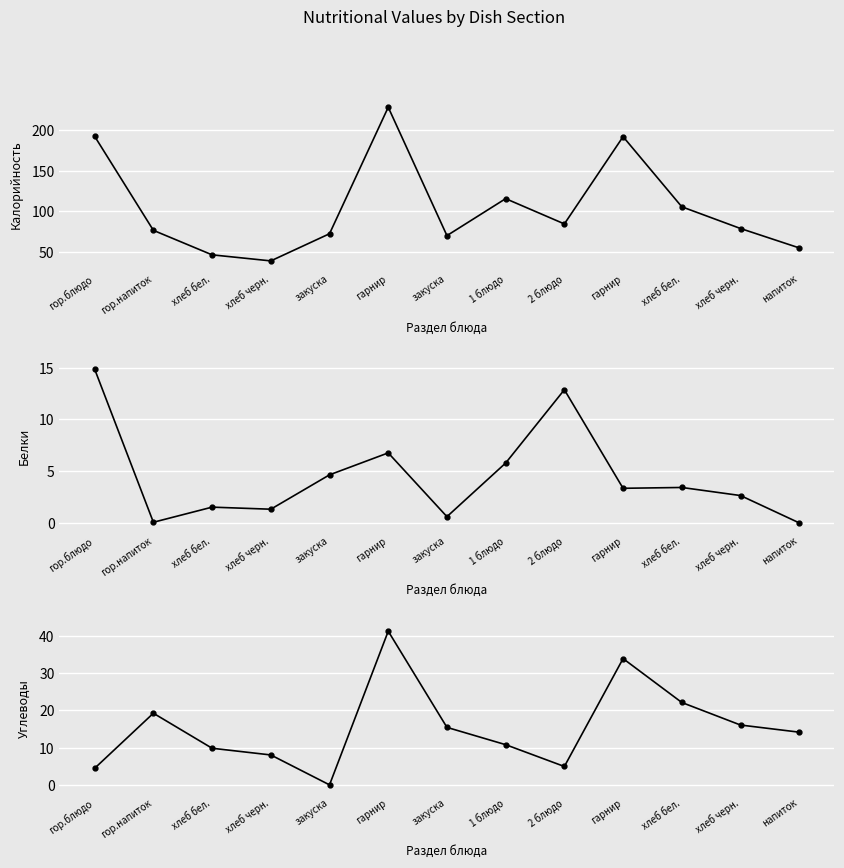

At which label is Калорийность closest to 133?

1 блюдо